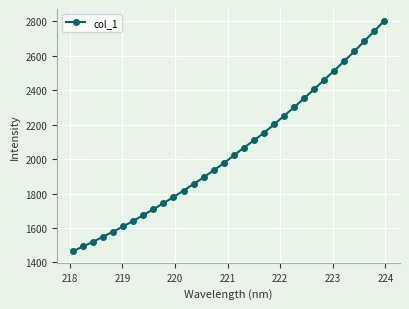

What is the minimum value shown in the chart?

1465.1